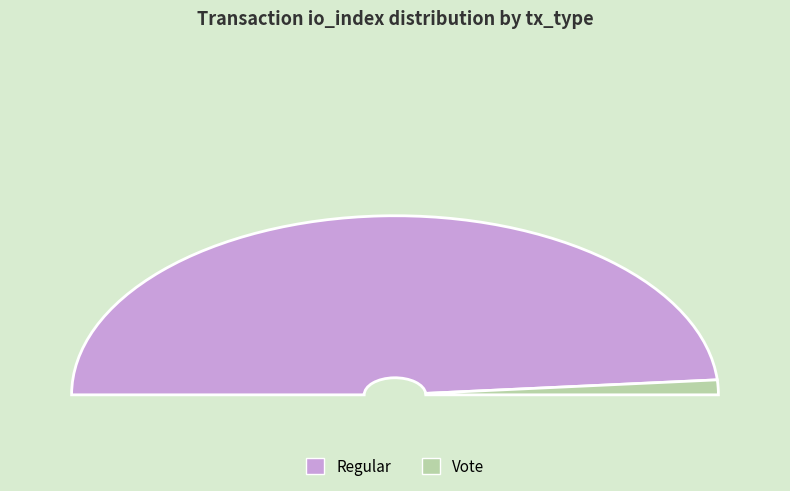

To the nearest percent, what is the combined percentage of Regular and Vote?

100%